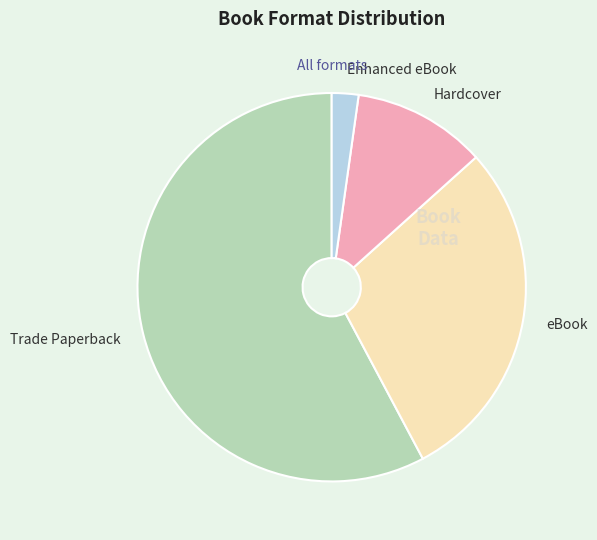

How many slices are in this pie chart?

4